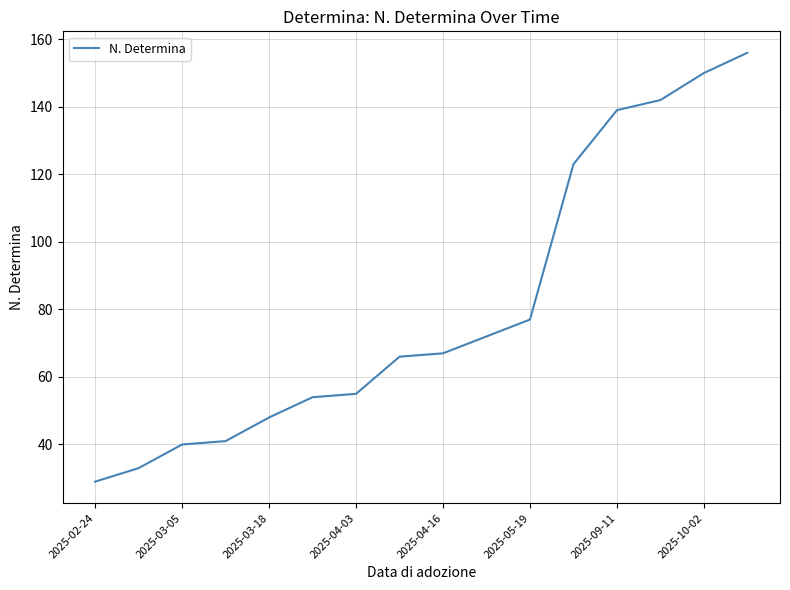

What is the minimum value shown in the chart?

29